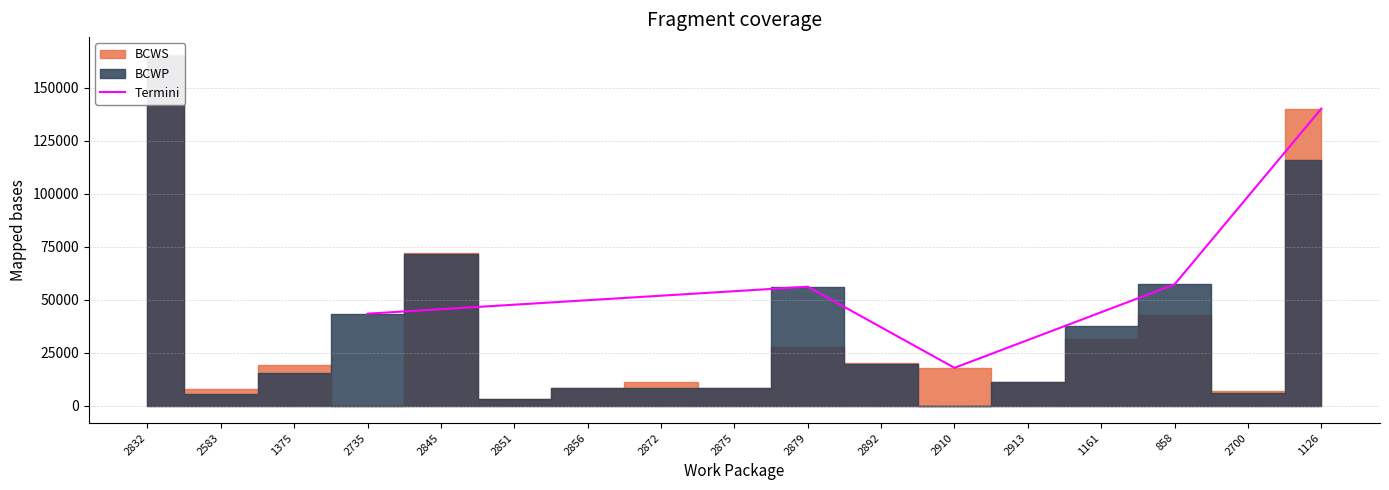

What is the maximum value for Termini?

140204.1